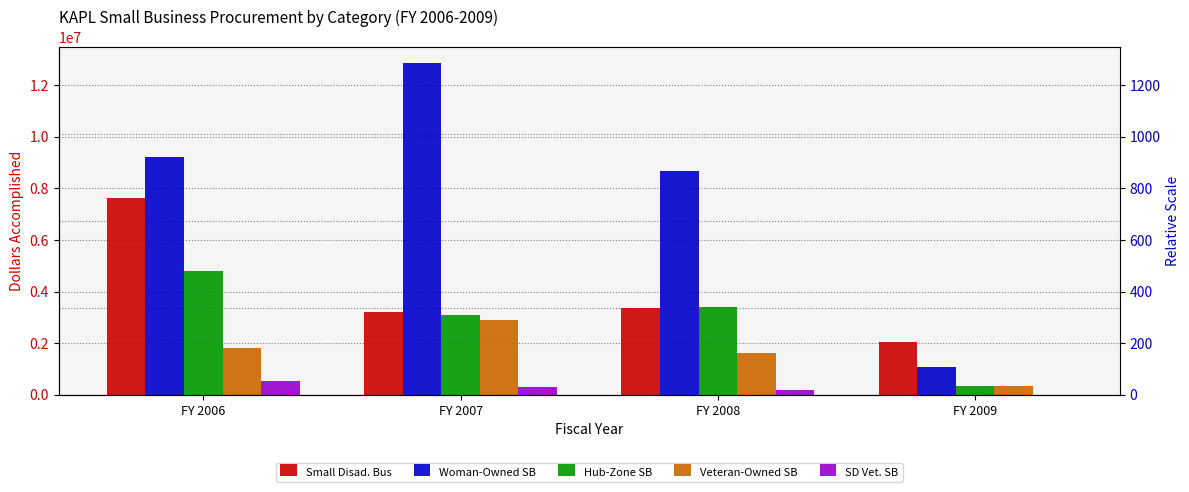

Which series changed the most between FY 2006 and FY 2007?

Small Disad. Bus